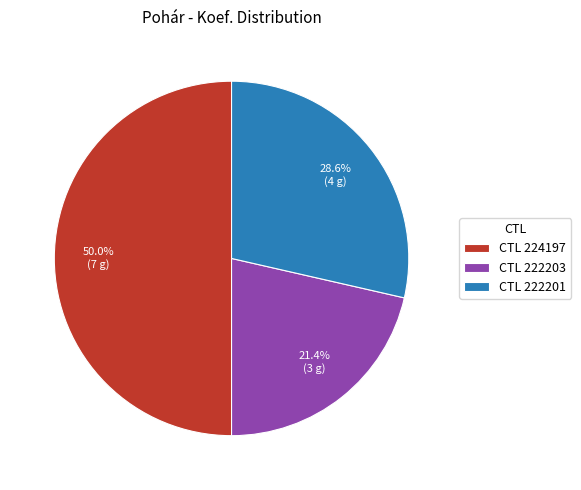

Which slice is the largest?

CTL 224197